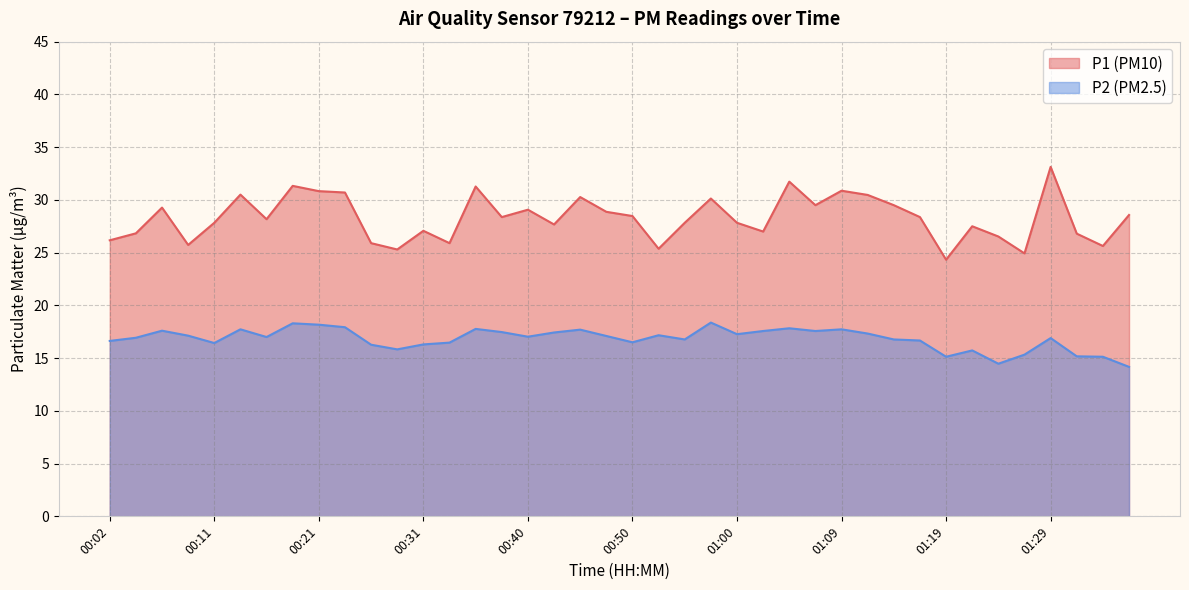

What is the label of the 39th point from the right?

00:04